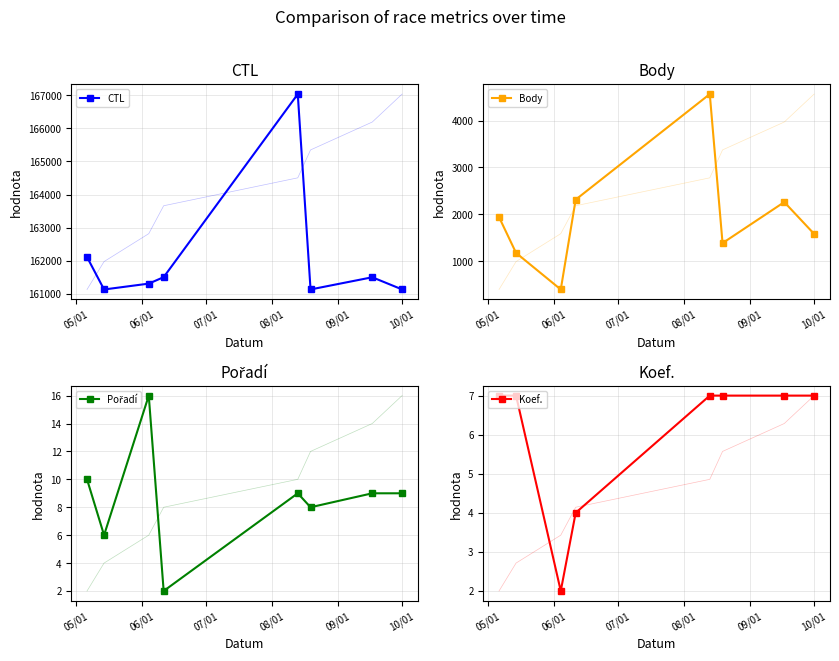

What is the difference between the second highest and minimum values in the CTL series?

979